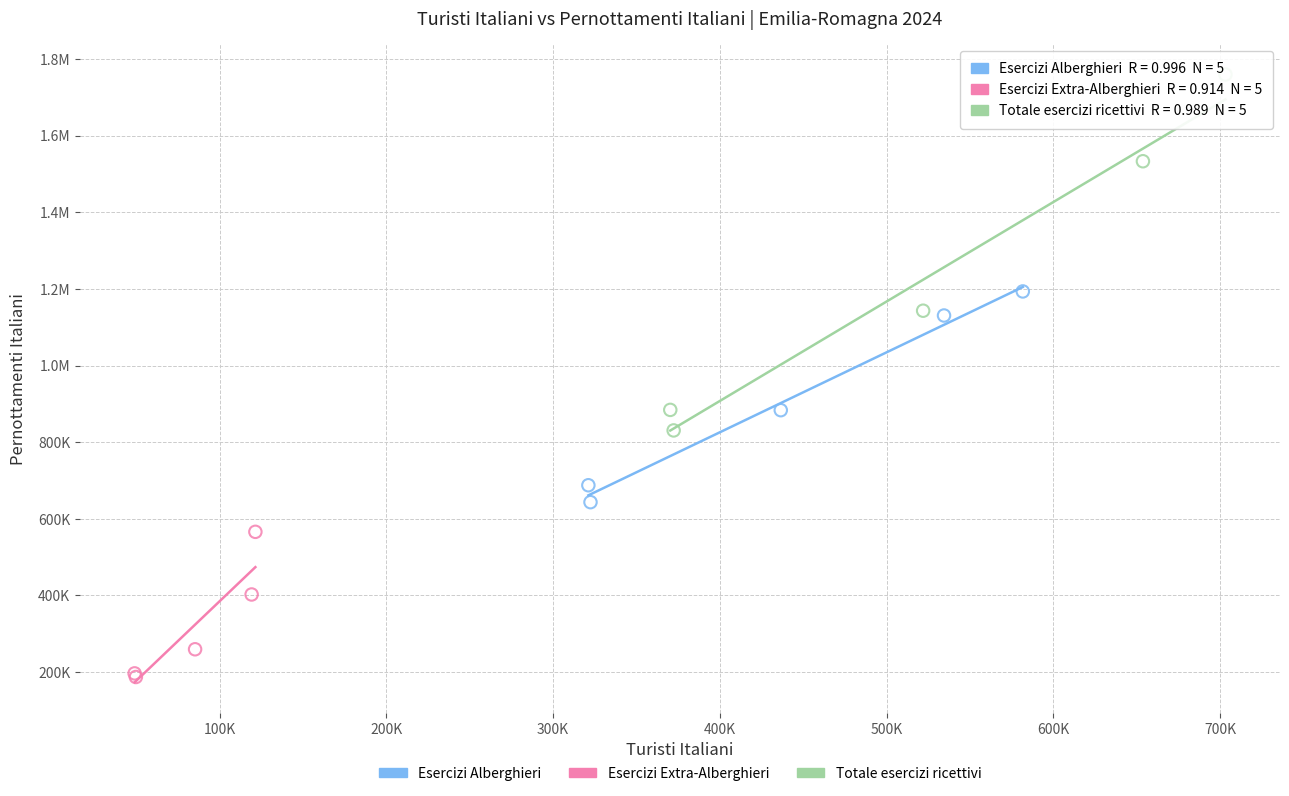

What are all the series names shown in the legend?

Esercizi Alberghieri, Esercizi Extra-Alberghieri, Totale esercizi ricettivi